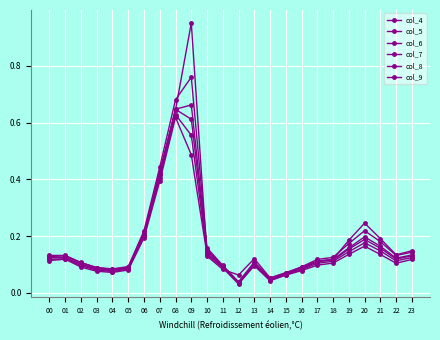

At which category does col_4 reach its first local peak?

01